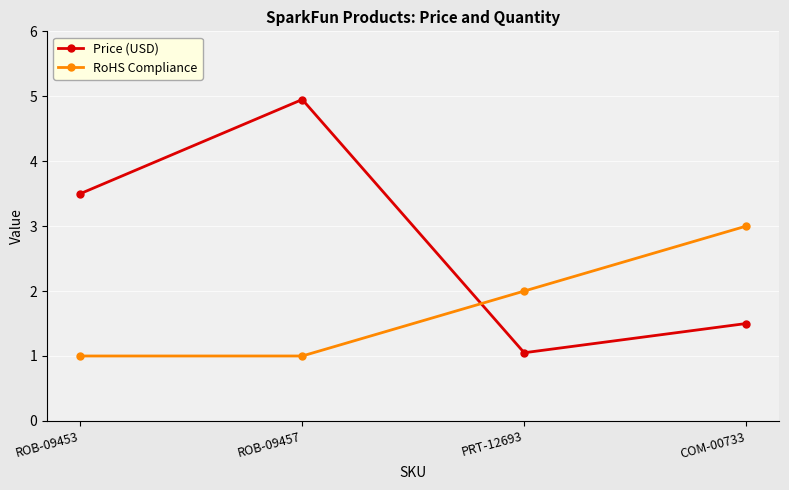

What is the sum of all Price (USD) values?

11.0